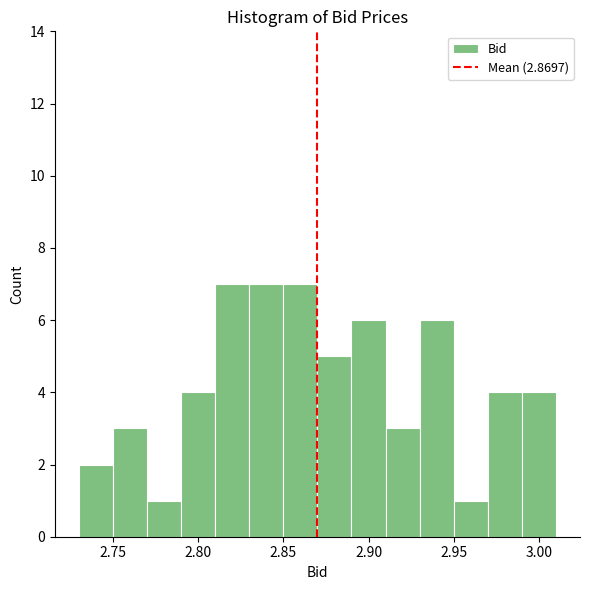

What is the height of the bar covering 2.95 to 2.97 on the x-axis? The values are not printed on the chart, so give them approximately, as read against the axis.

1